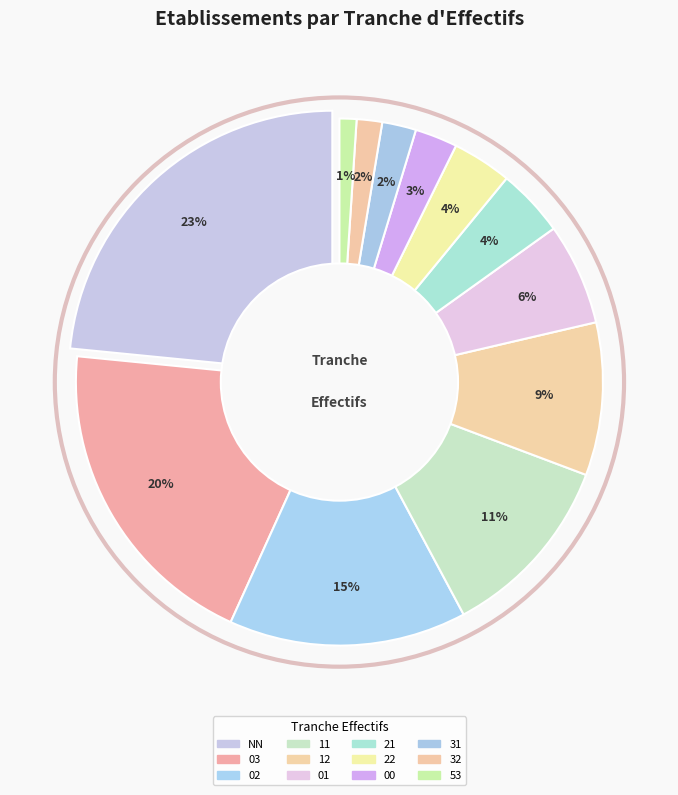

What is the smallest slice in the pie chart?

53